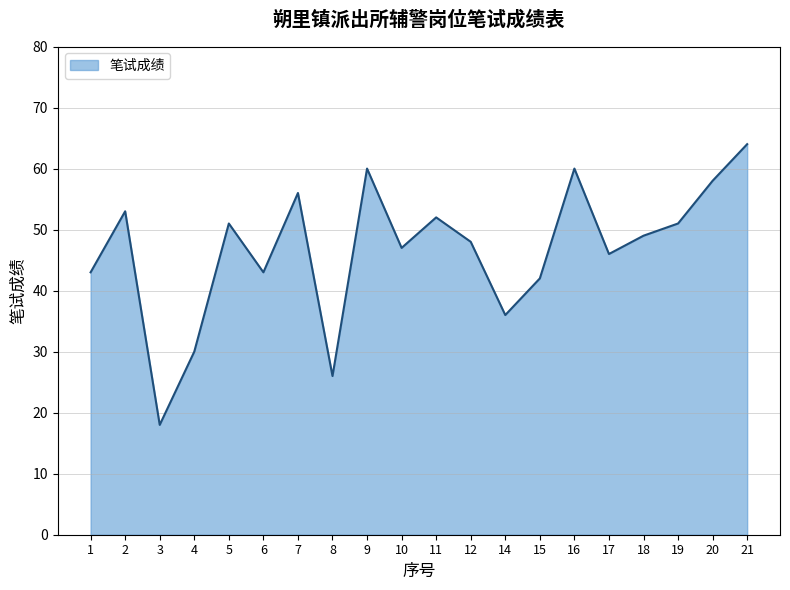

What is the difference between the maximum and minimum values?

46